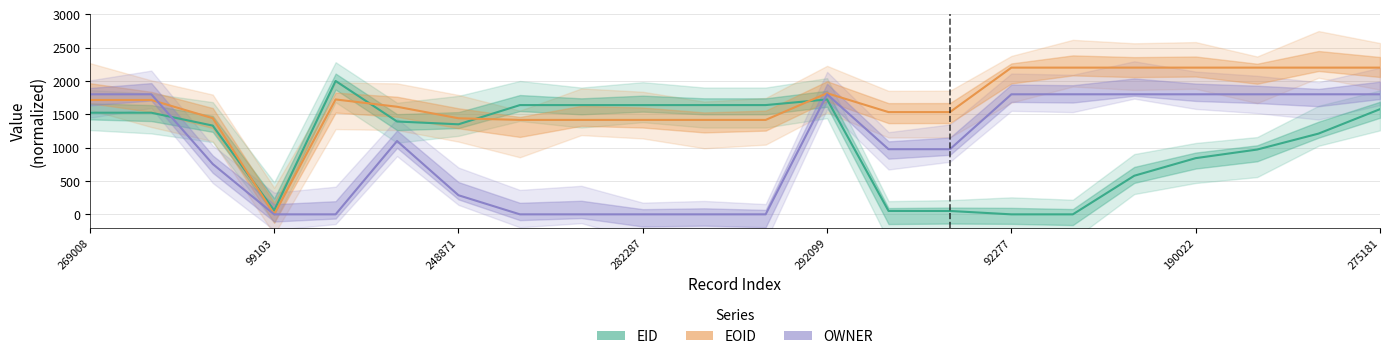

Which series changed the most between 10 and 19?

OWNER